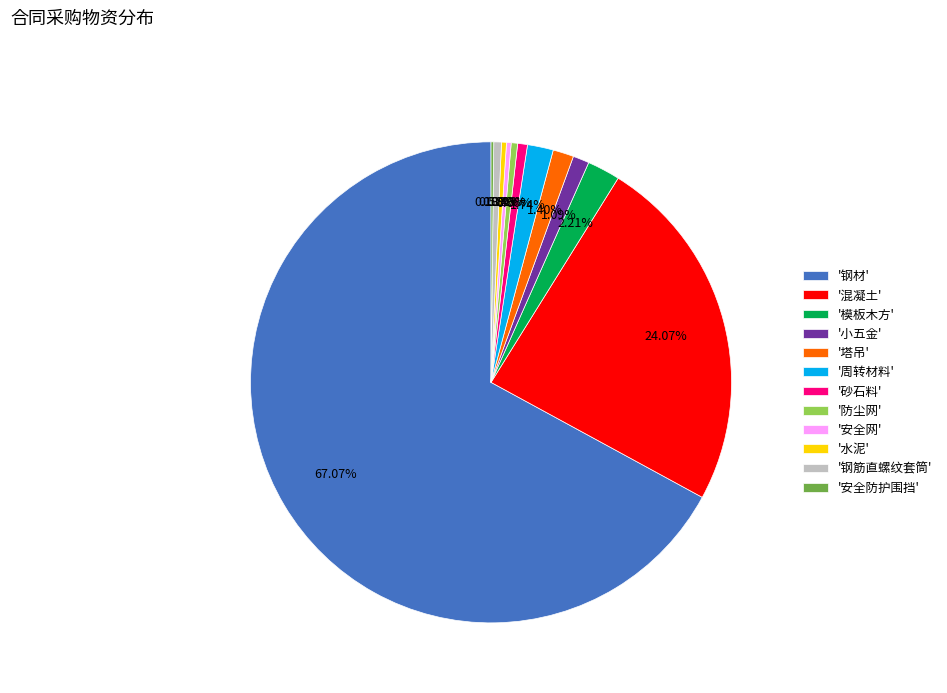

Approximately how many times larger is the value at '周转材料' compared to '钢筋直螺纹套筒'?

3.4